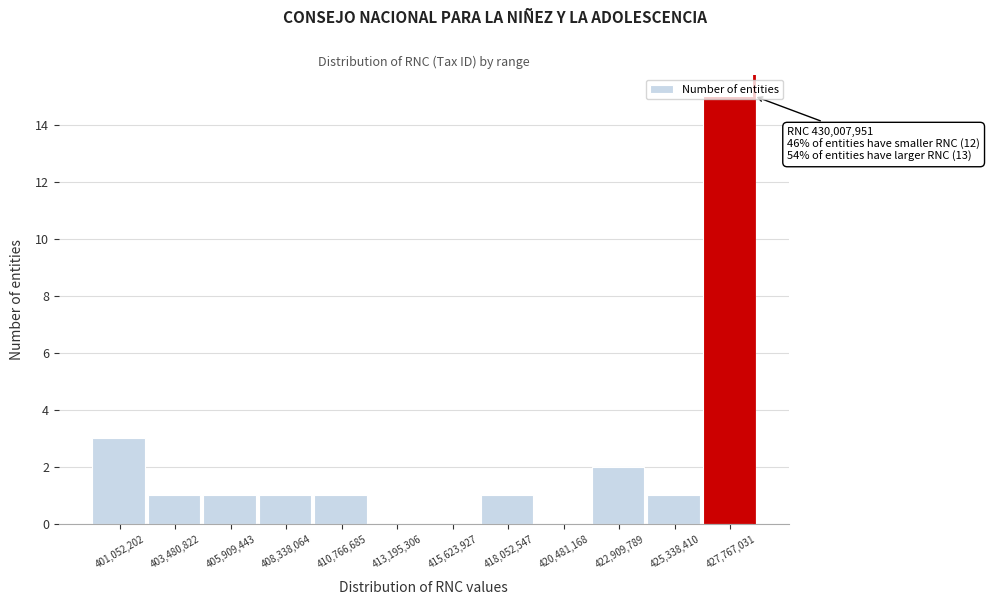

Between 418,052,547 and 415,623,927, which is larger?

418,052,547